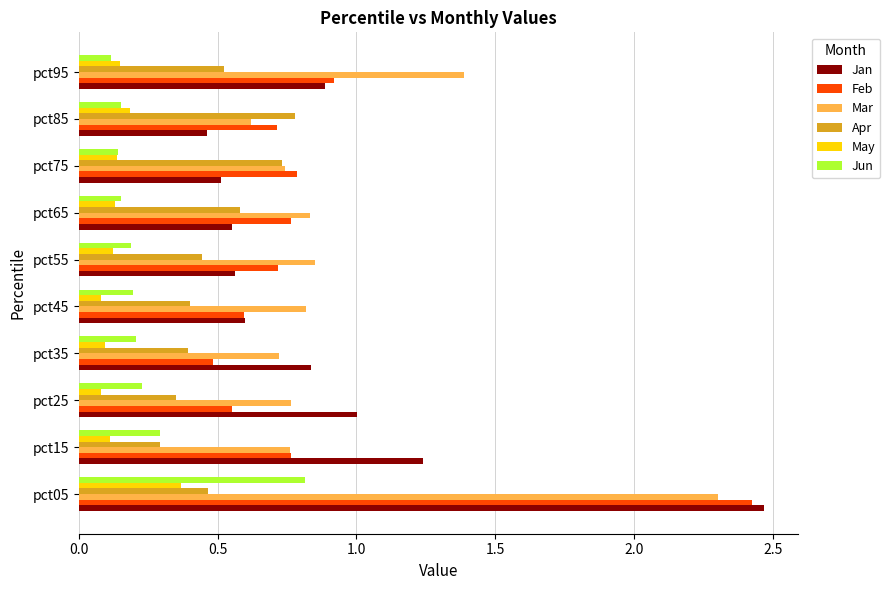

At which category does the chart reach its peak across all series?

pct05